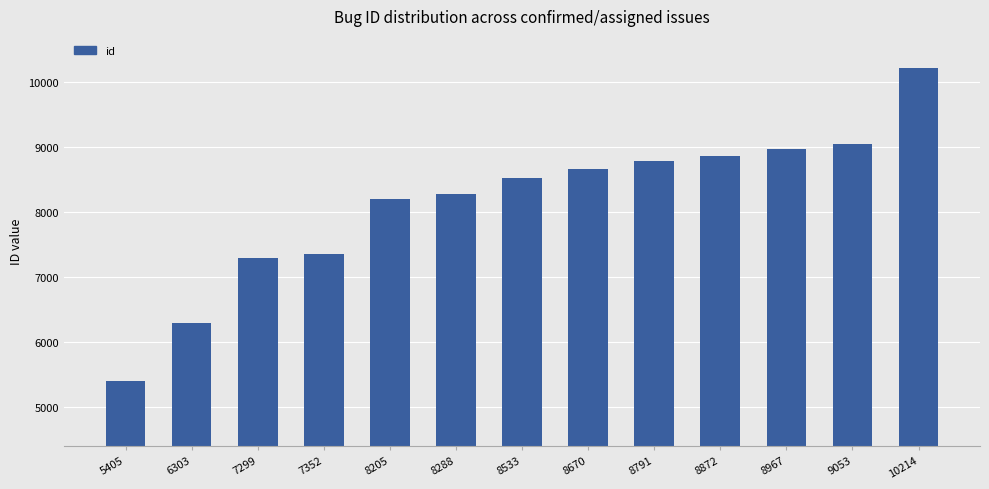

The chart shows a value of 8872 at 8872. True or false?

True